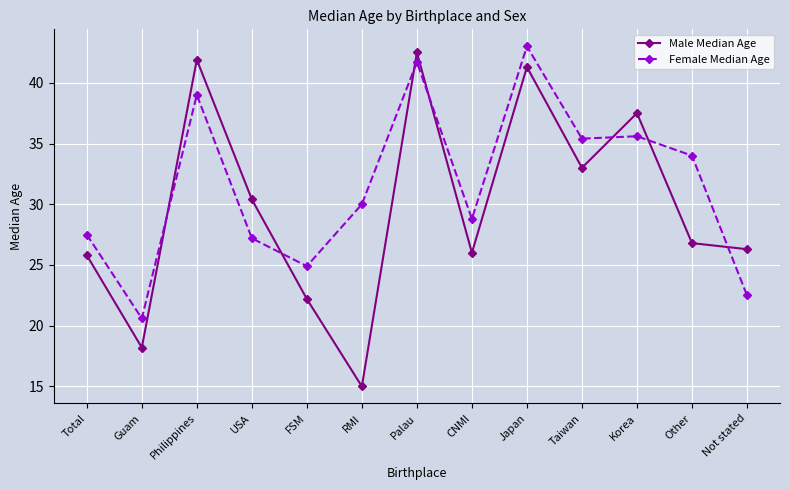

What is the difference between the maximum and second lowest values in the Female Median Age series?

20.5